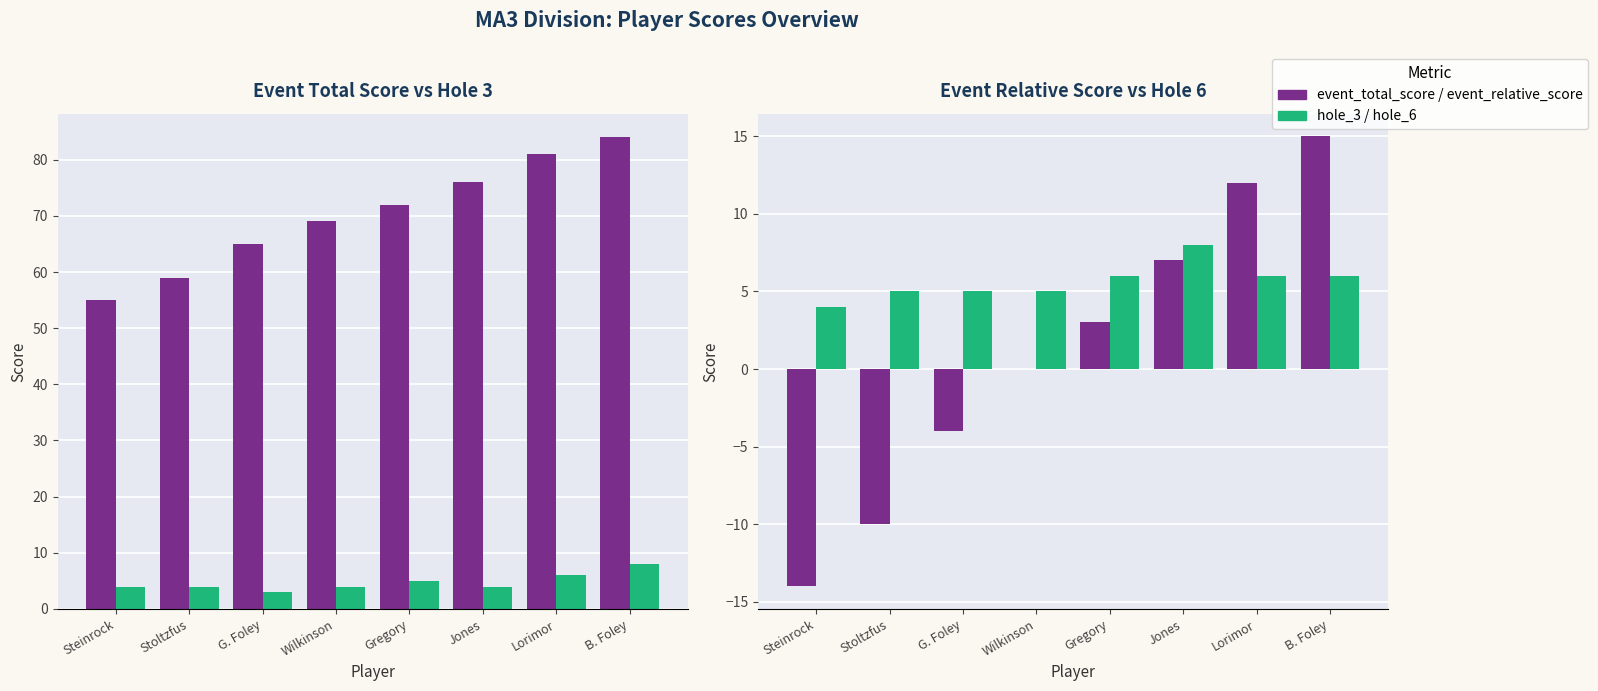

At which label is event_relative_score closest to 0?

Wilkinson